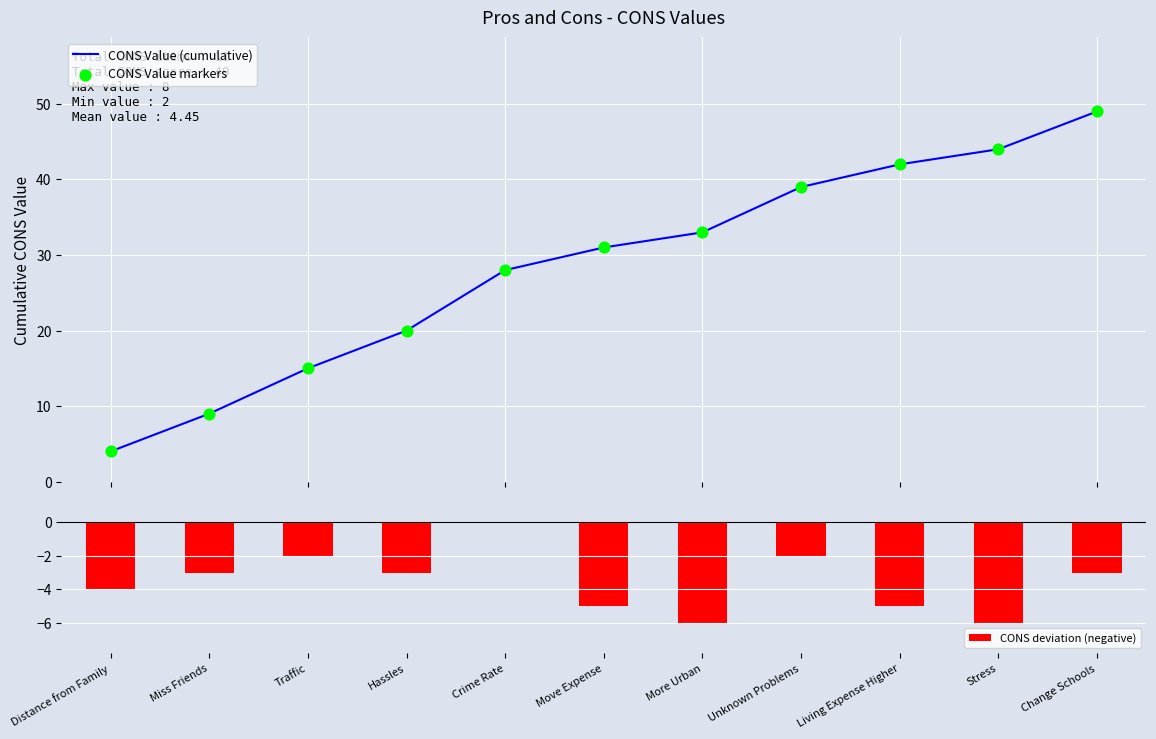

Which series has the largest Y range (max minus min)?

CONS Value (cumulative)